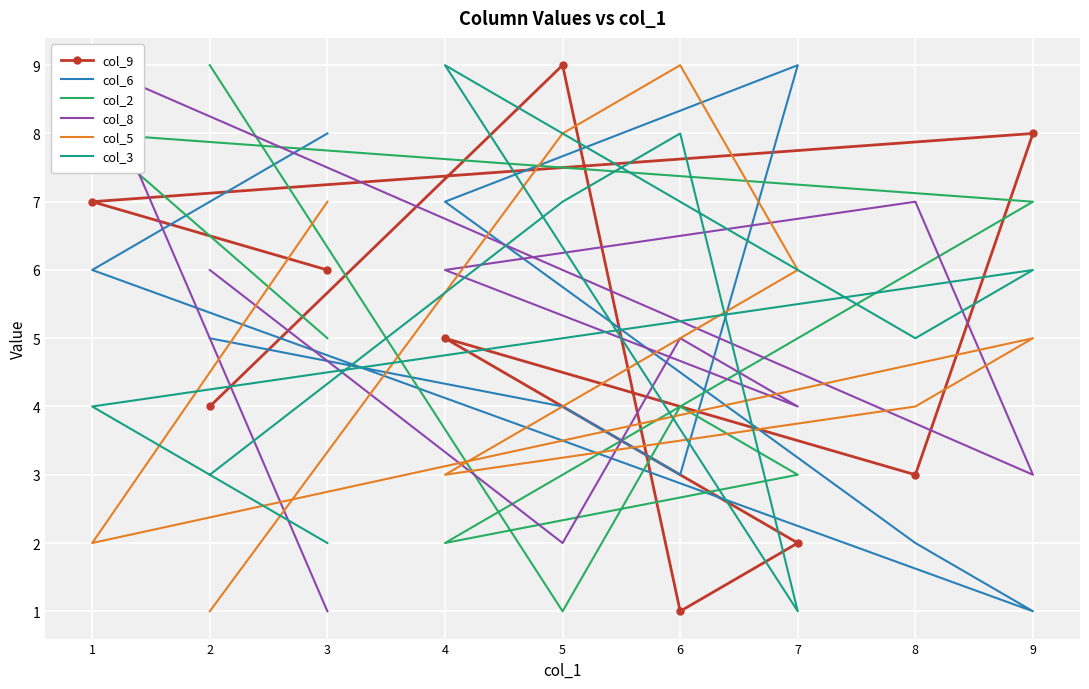

What is the minimum value shown in the chart?

1